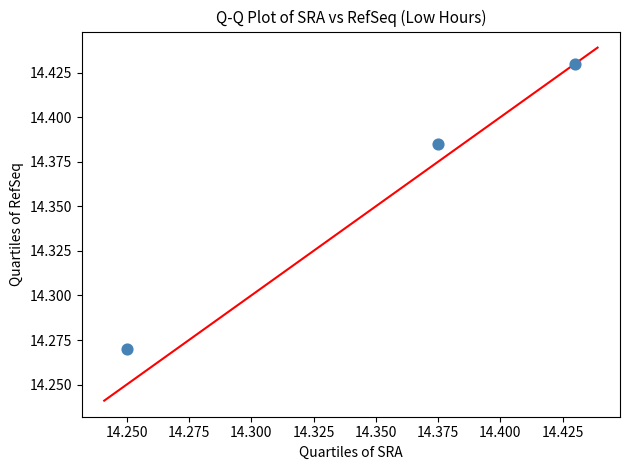

How many data points are displayed?

3